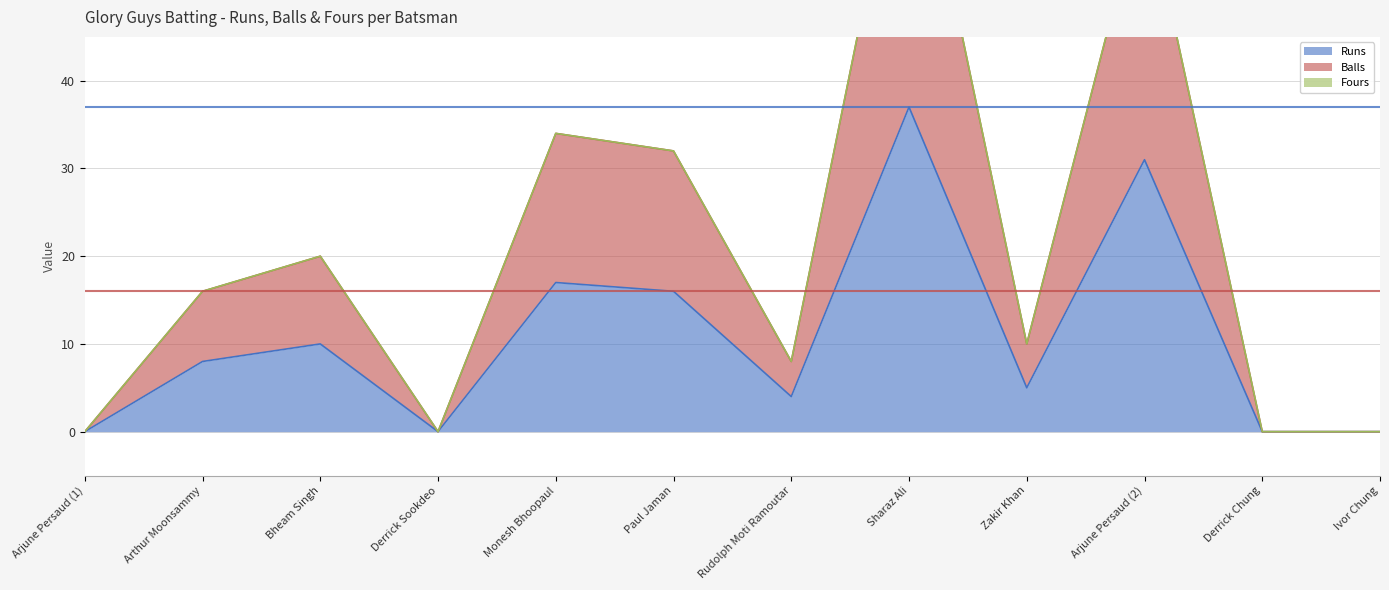

In Runs, how many points are lower than both neighbors (excluding endpoints)?

3